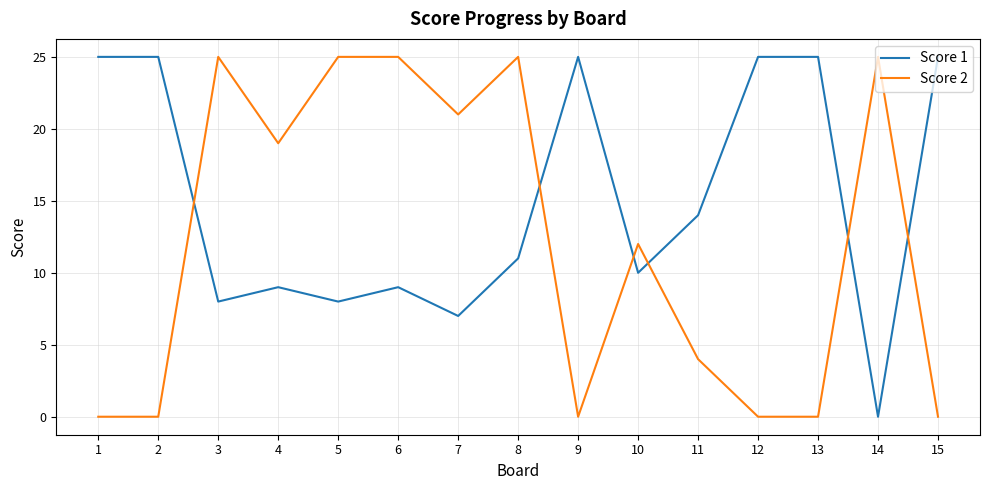

What is the spread (max minus min) of values at 2?

25